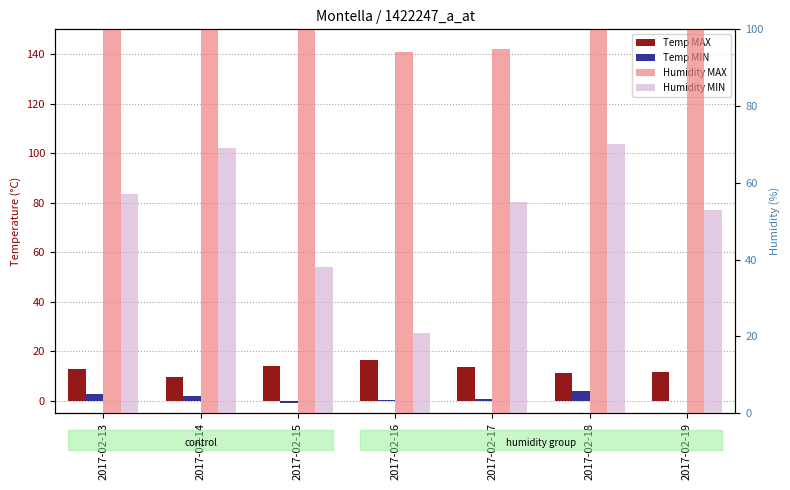

Read the Humidity MAX value at 2017-02-13.

100.0